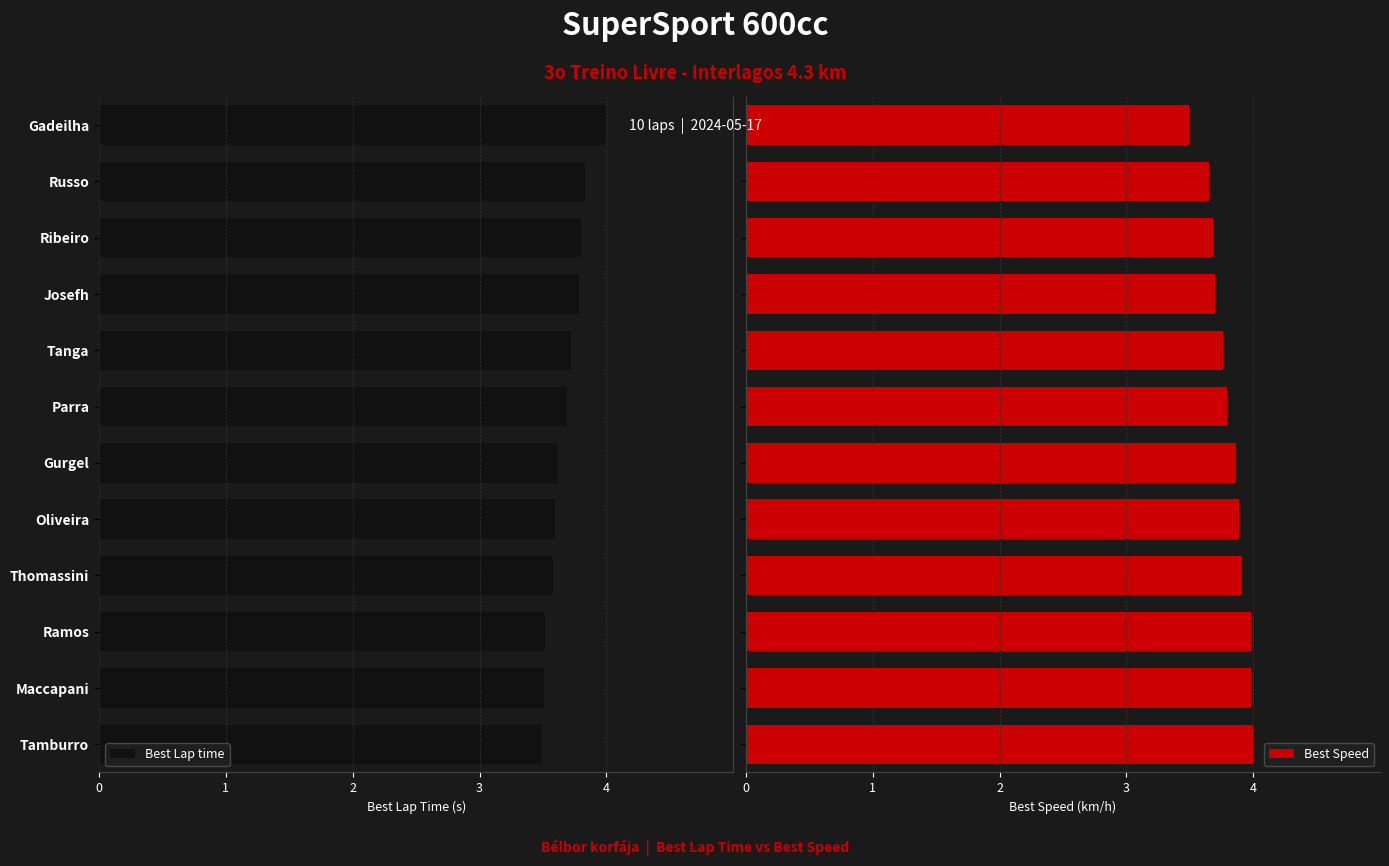

What is the difference between the maximum and minimum values in the Best Speed series?

0.5